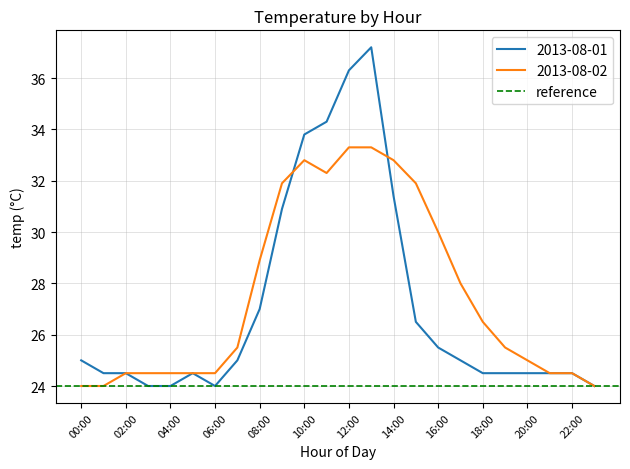

Between 00:00 and 12:00, which series saw the biggest shift?

2013-08-01